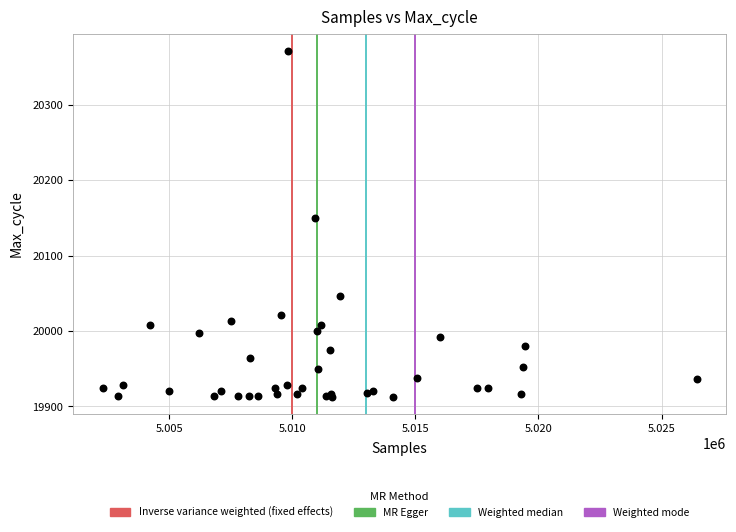

What Y value in the scatter plot is closest to 20142?

20150